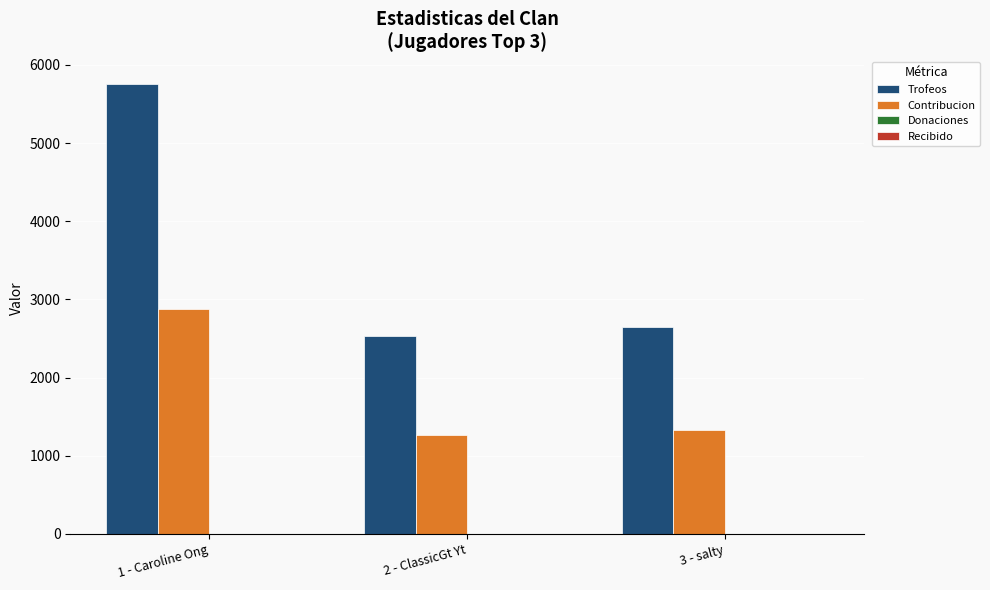

How many categories are shown in the chart?

3